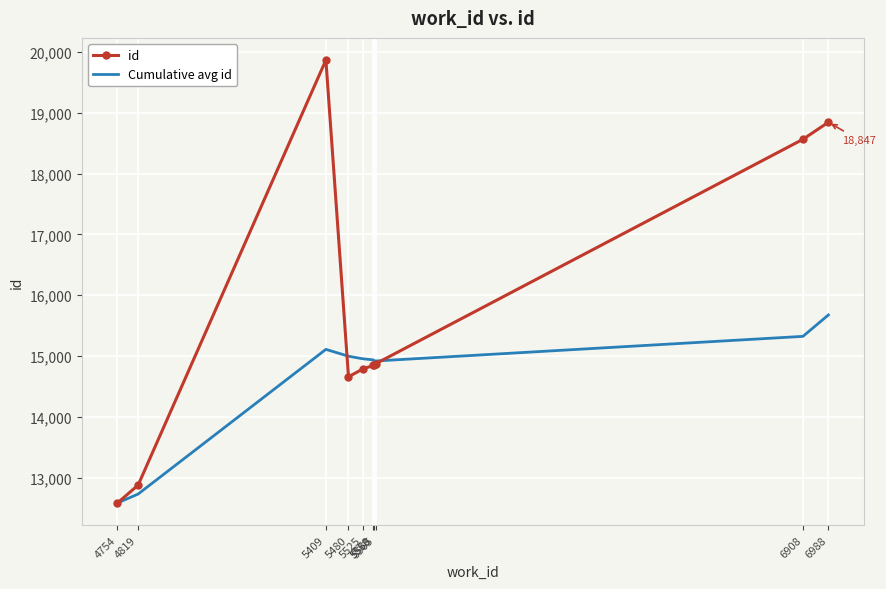

What is the total value across all series at 4819?

25608.5